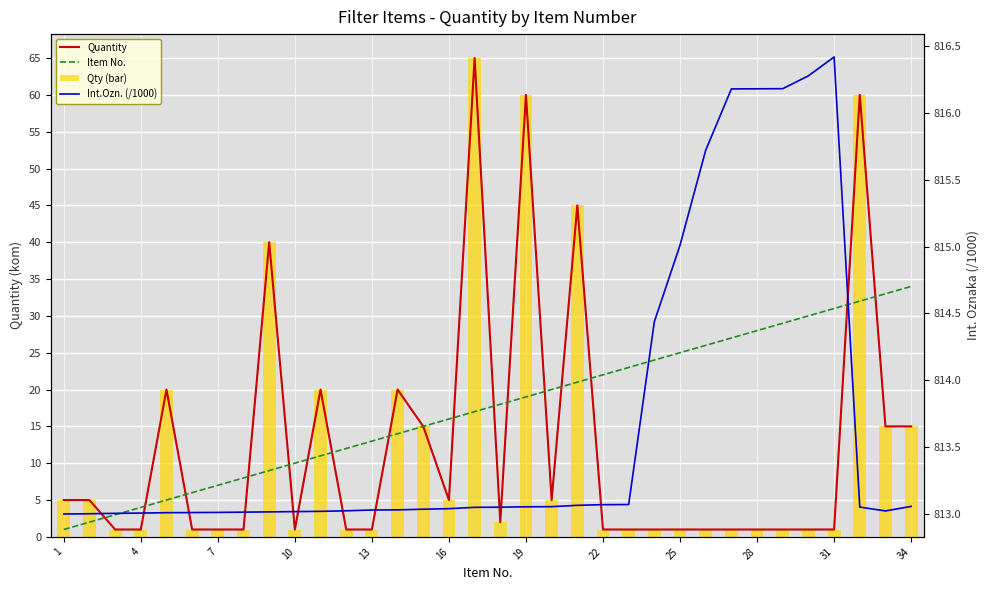

The value of Qty (bar) at 29 is 1.6. True or false?

False